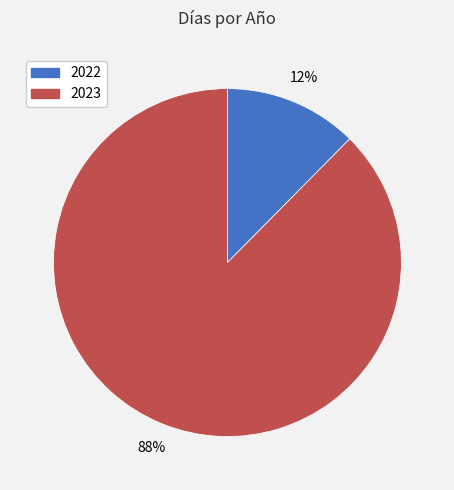

How many slices are in this pie chart?

2